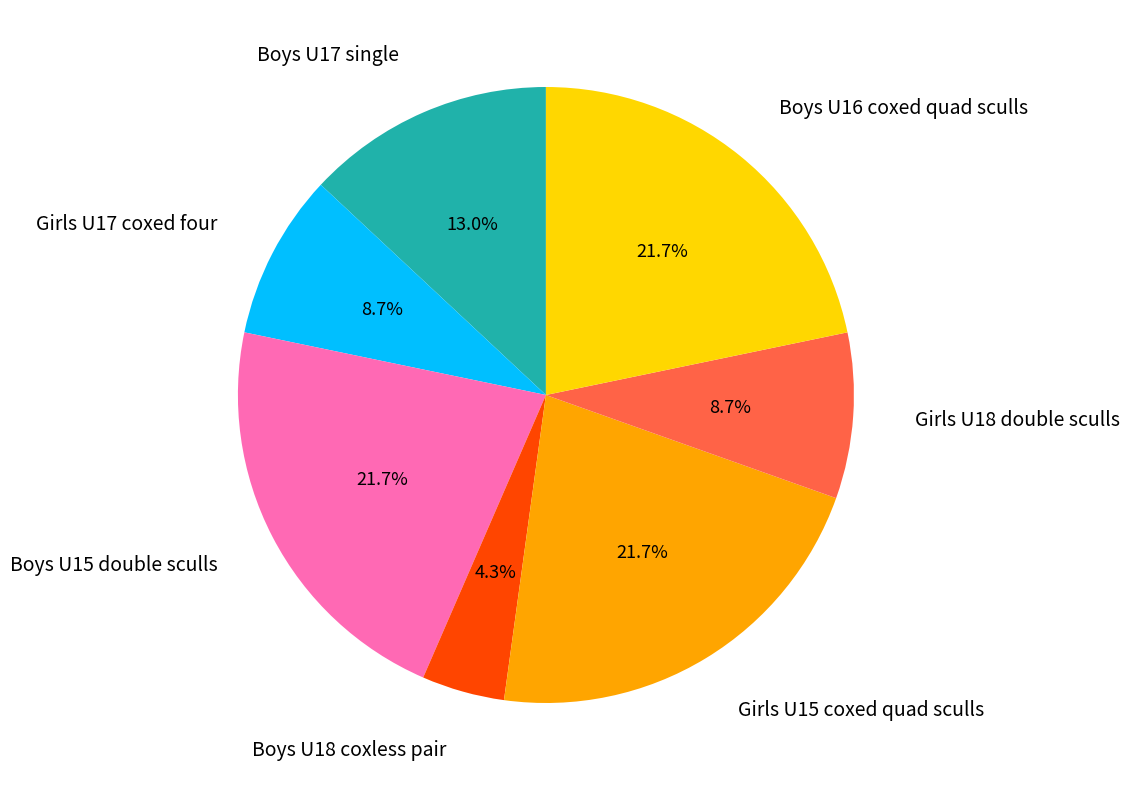

Which category has the smallest portion of the pie?

Boys U18 coxless pair